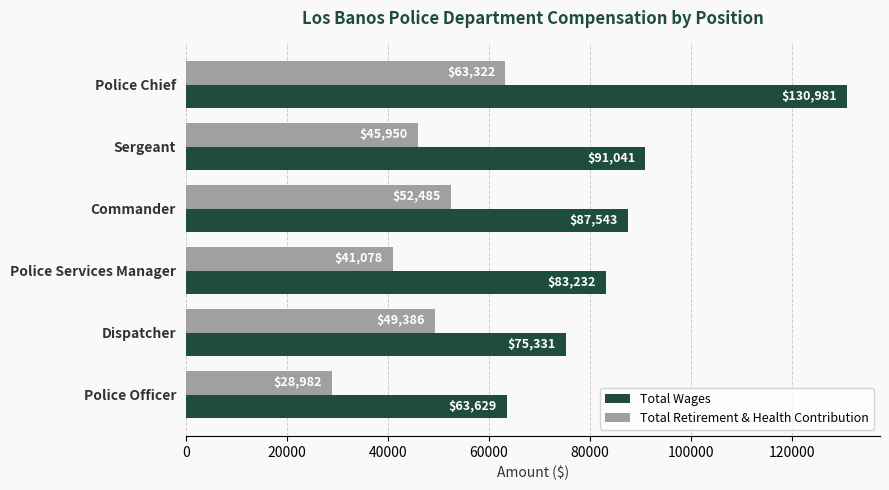

What is the approximate value of Total Wages at Police Services Manager, to the nearest 50?

83250